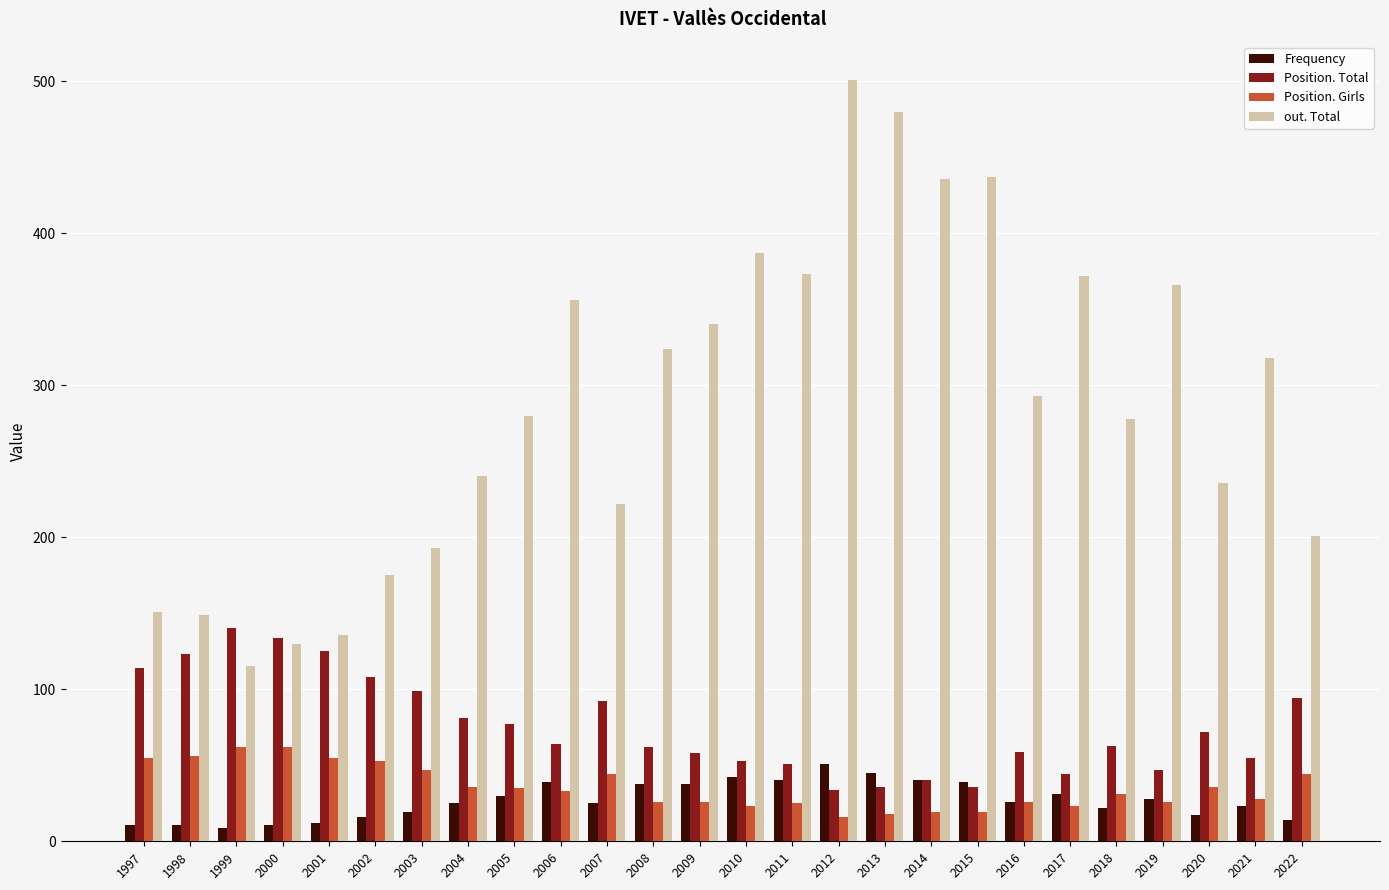

Is the value of Position. Girls at 2001 greater than the value of out. Total at 2005?

No